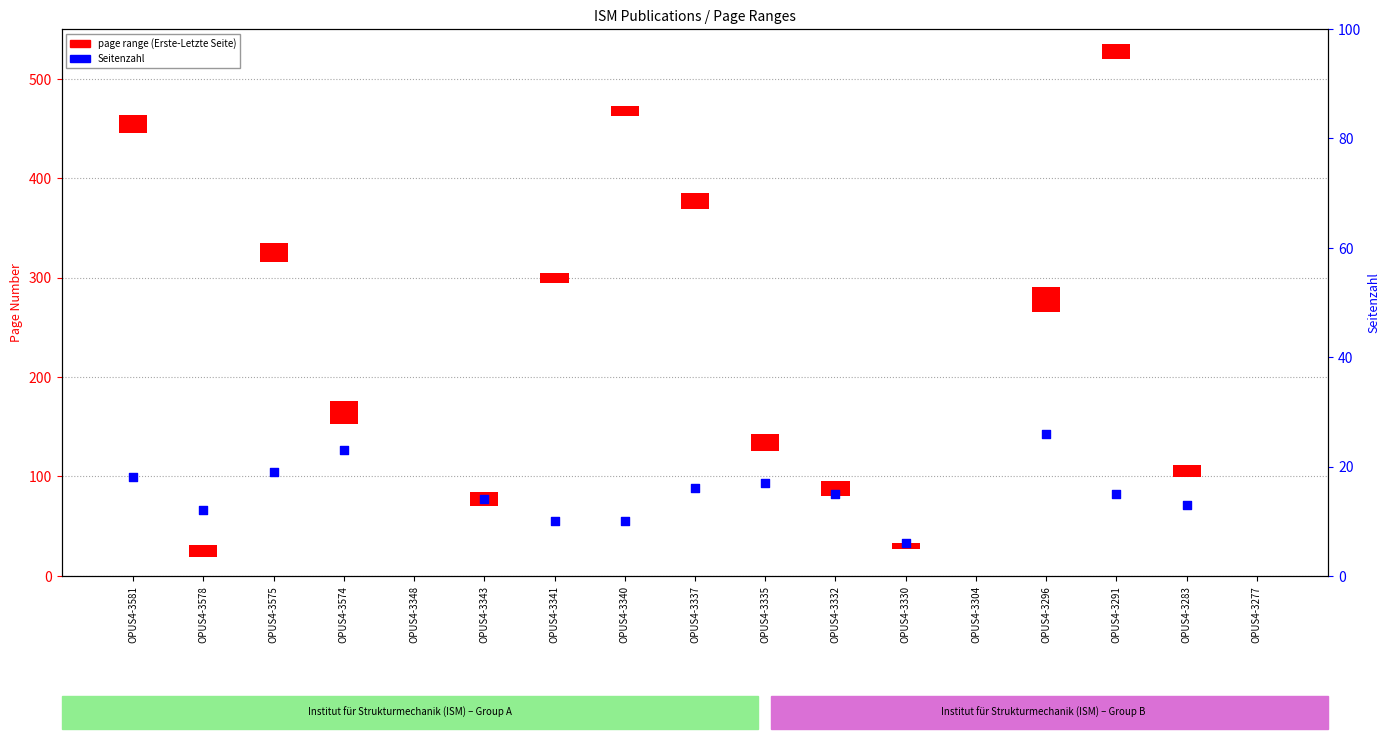

At which category is the sum across all series the highest?

OPUS4-3296